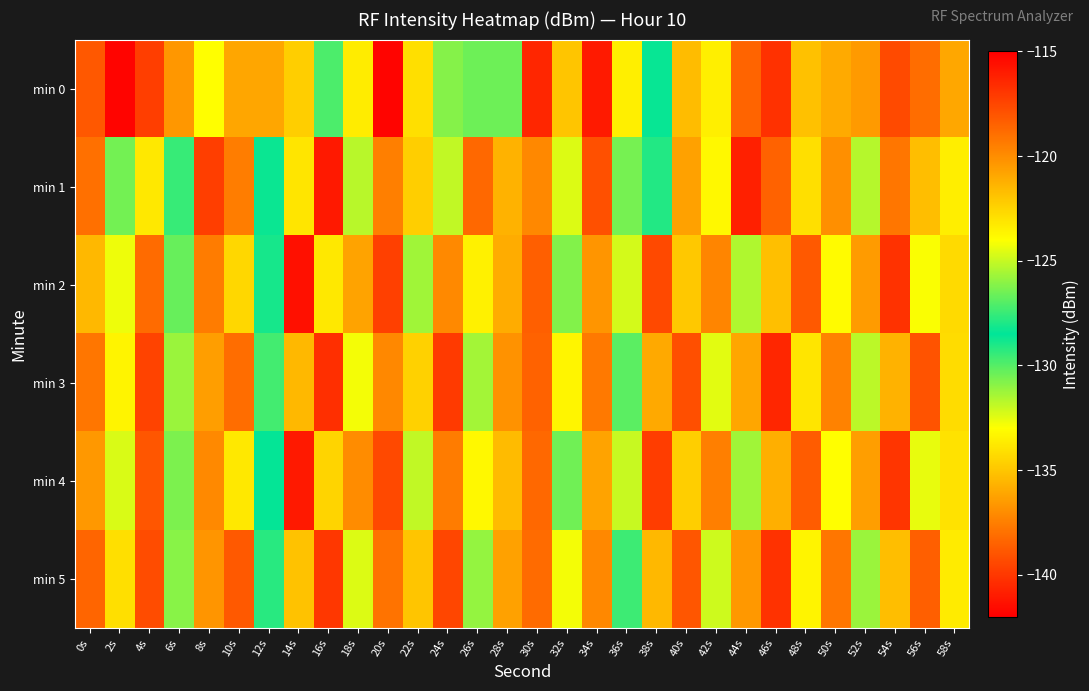

Which series changed the most between 10s and 58s?

min 1